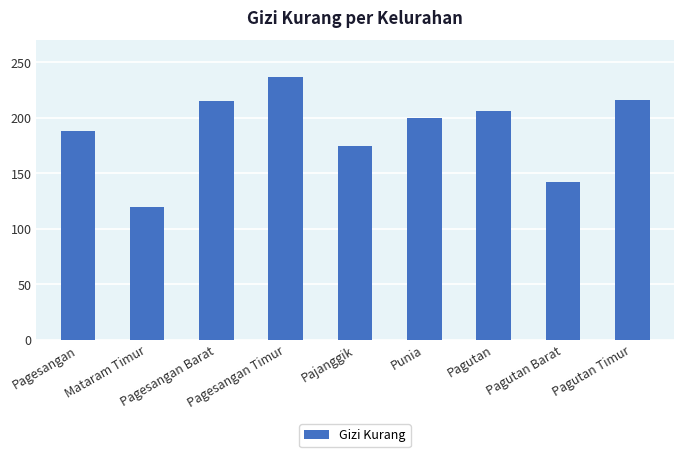

The chart shows a value of 142 at Pagutan Barat. True or false?

True